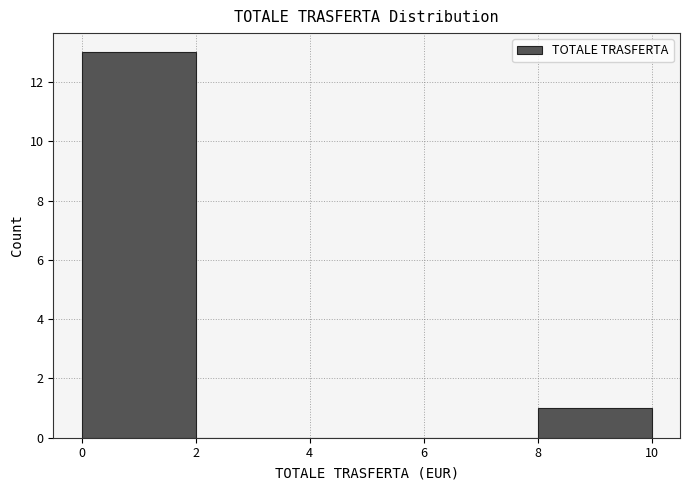

Reading left to right, transcribe this chart: for each bar, give the range it covers on the x-axis and its height. The values are not printed on the chart, so give them approximately, as read against the axis.

0 to 2: 13
2 to 4: 0
4 to 6: 0
6 to 8: 0
8 to 10: 1